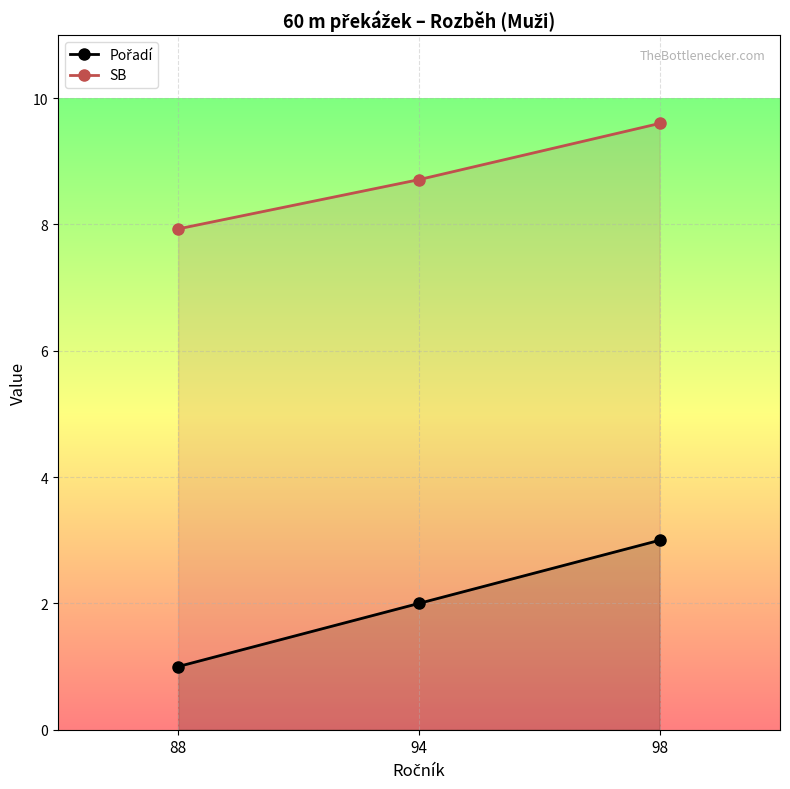

Reading left to right, list all the values displayed in this chart.

Pořadí: 1.0	2.0	3.0
SB: 7.9	8.7	9.6